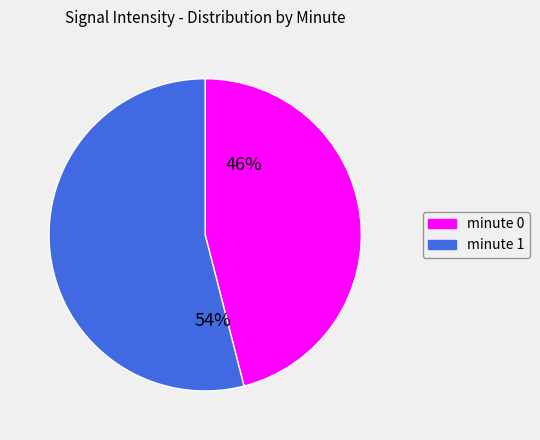

Is there a majority slice in this chart?

Yes